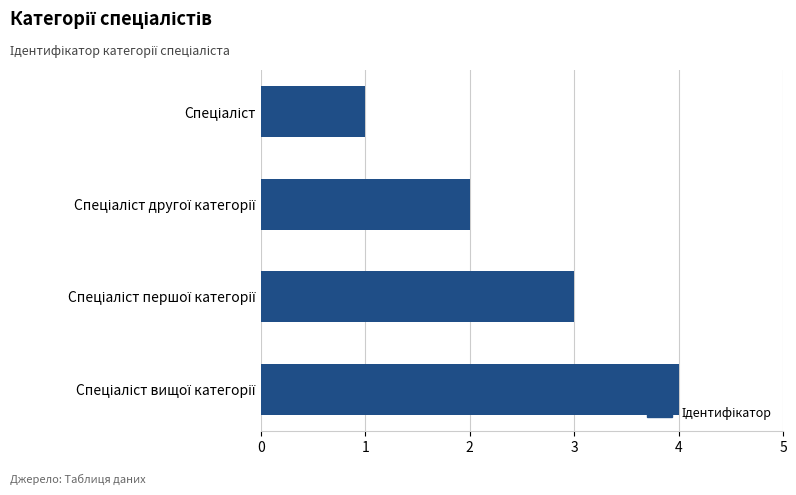

What is the greatest value displayed?

4